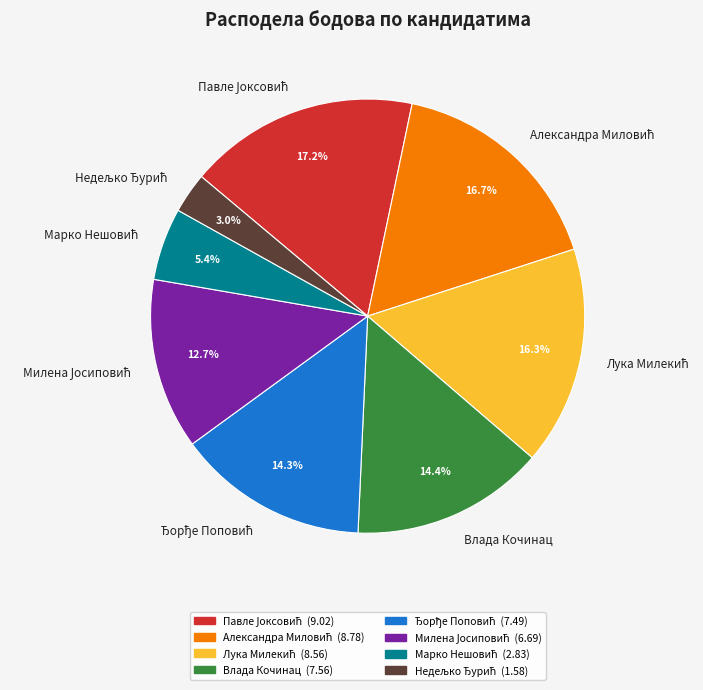

Is there any slice that represents more than half of the pie?

No